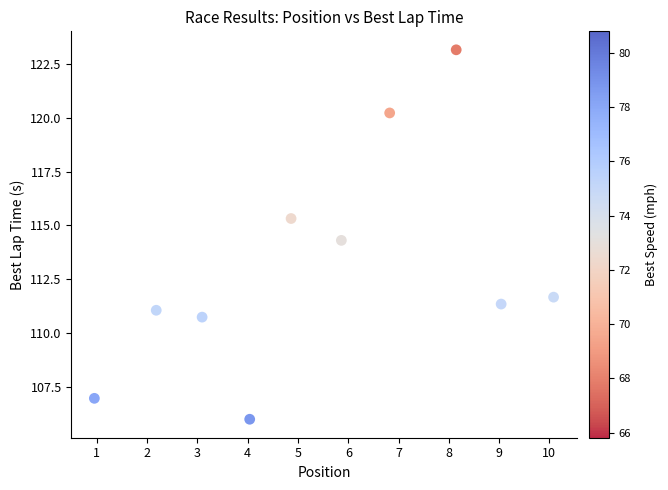

What Y value in the scatter plot is closest to 114?

114.3